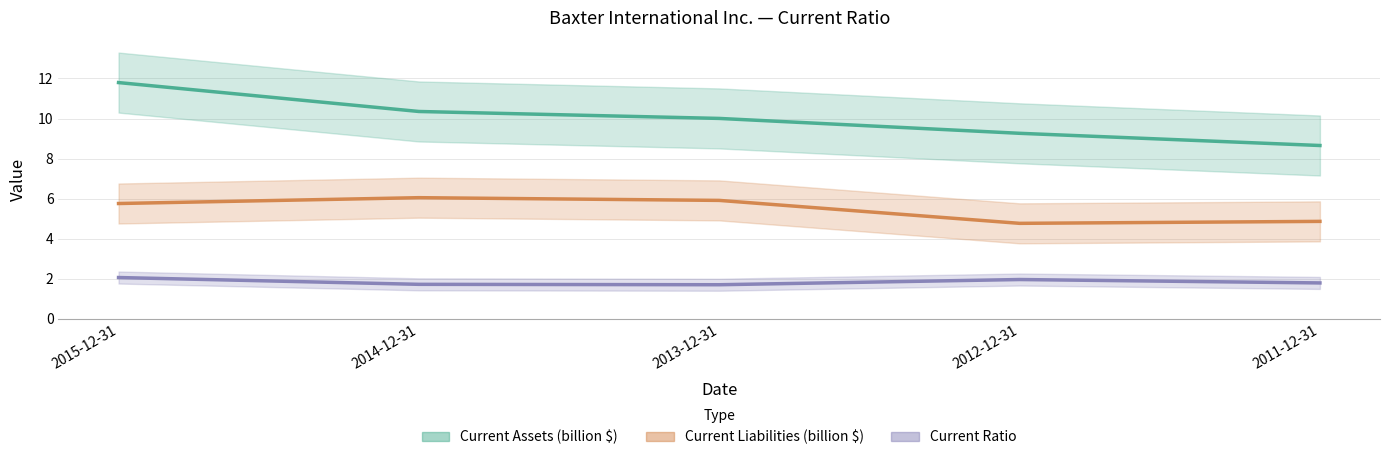

Rank the series at 2013-12-31 from highest to lowest value.

Current Assets, Current Liabilities, Current Ratio